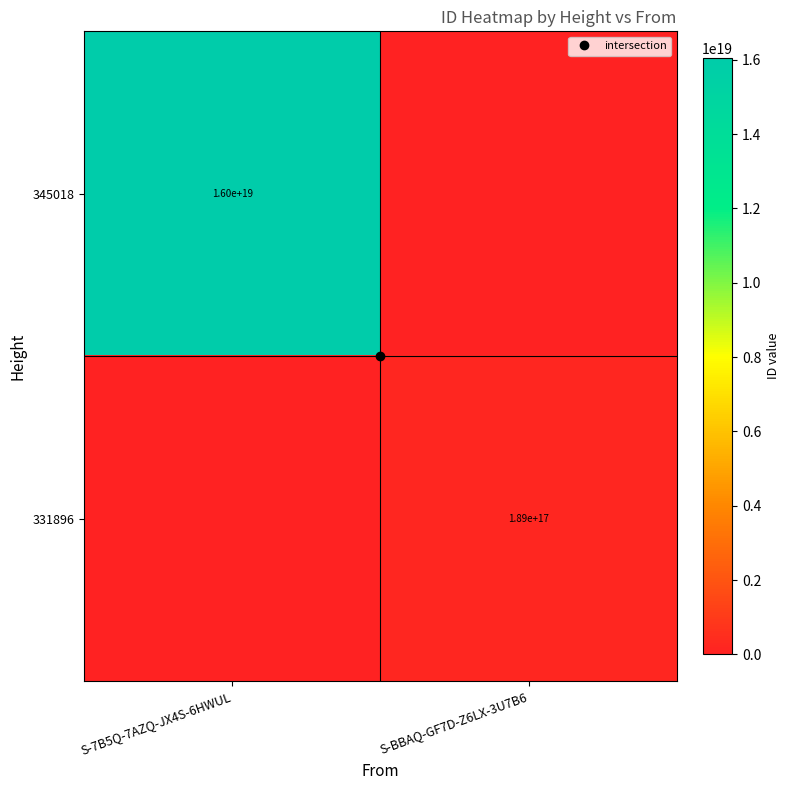

Is it true that 331896 equals 59559126028055584 at S-7B5Q-7AZQ-JX4S-6HWUL?

False